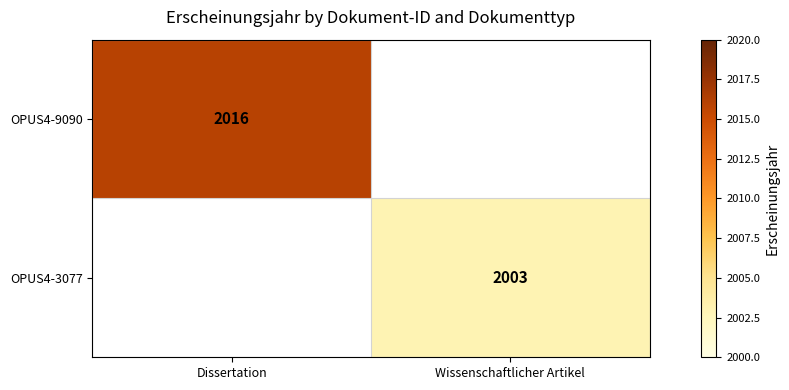

At how many categories does at least one series exceed 125?

2